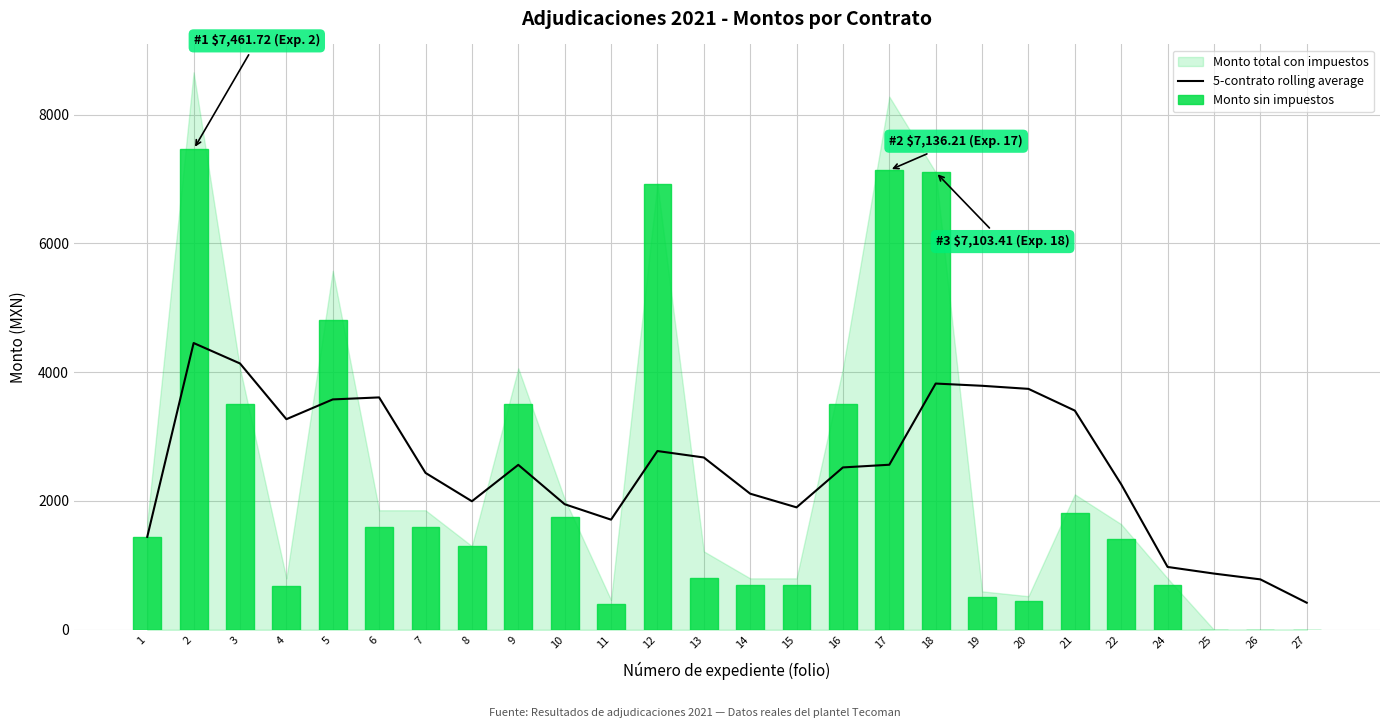

What is the average value of the Monto sin impuestos series?

2298.5